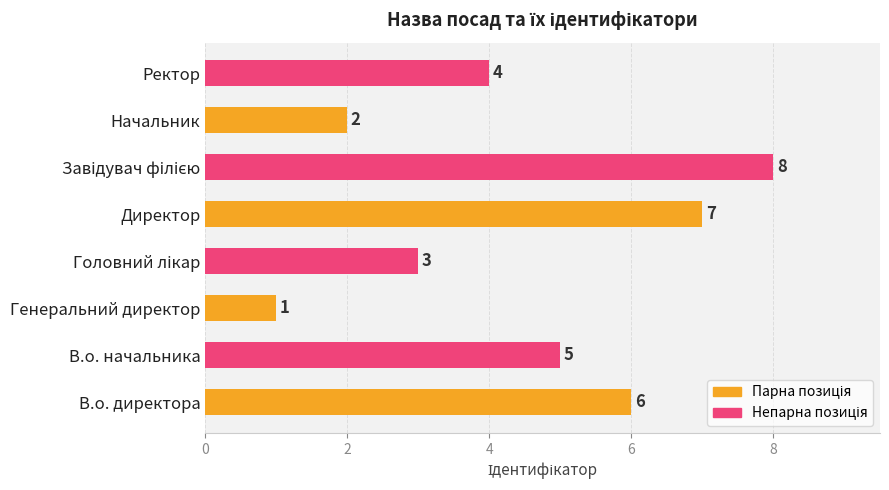

Are the bars horizontal?

Yes